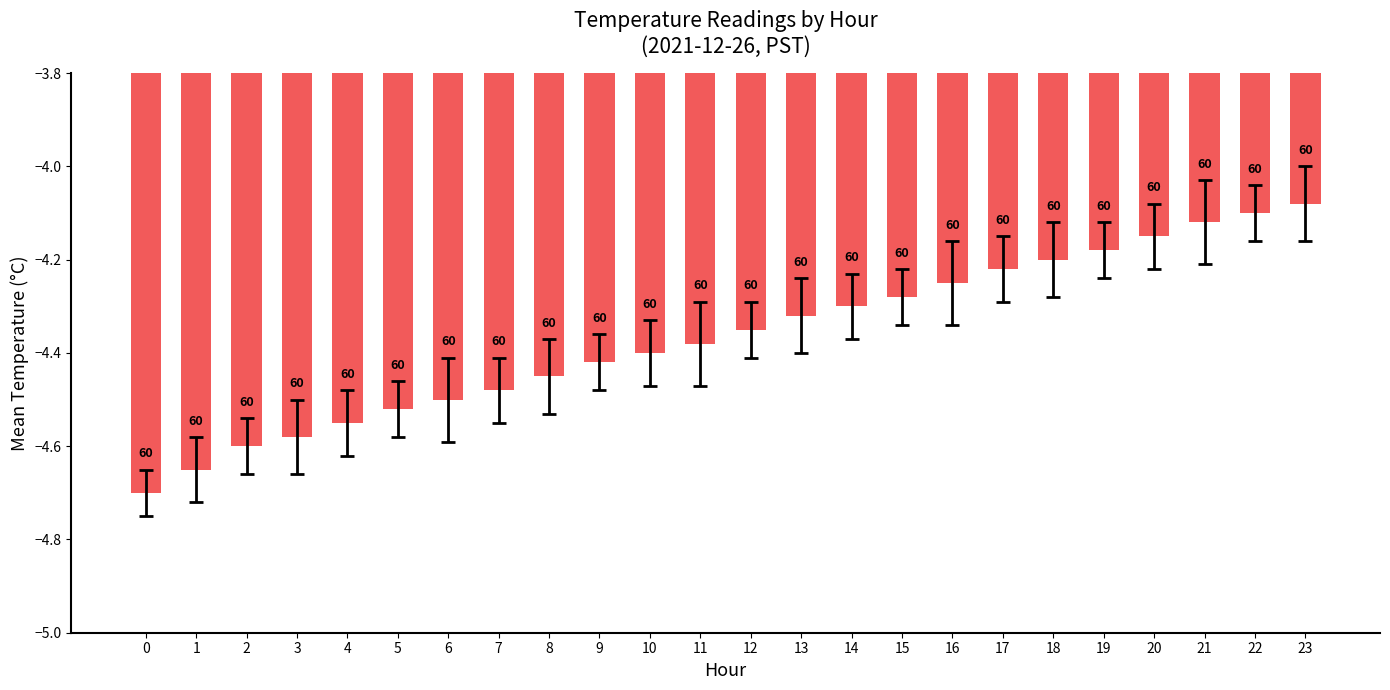

Rank the categories by value from lowest to highest.

0, 1, 2, 3, 4, 5, 6, 7, 8, 9, 10, 11, 12, 13, 14, 15, 16, 17, 18, 19, 20, 21, 22, 23